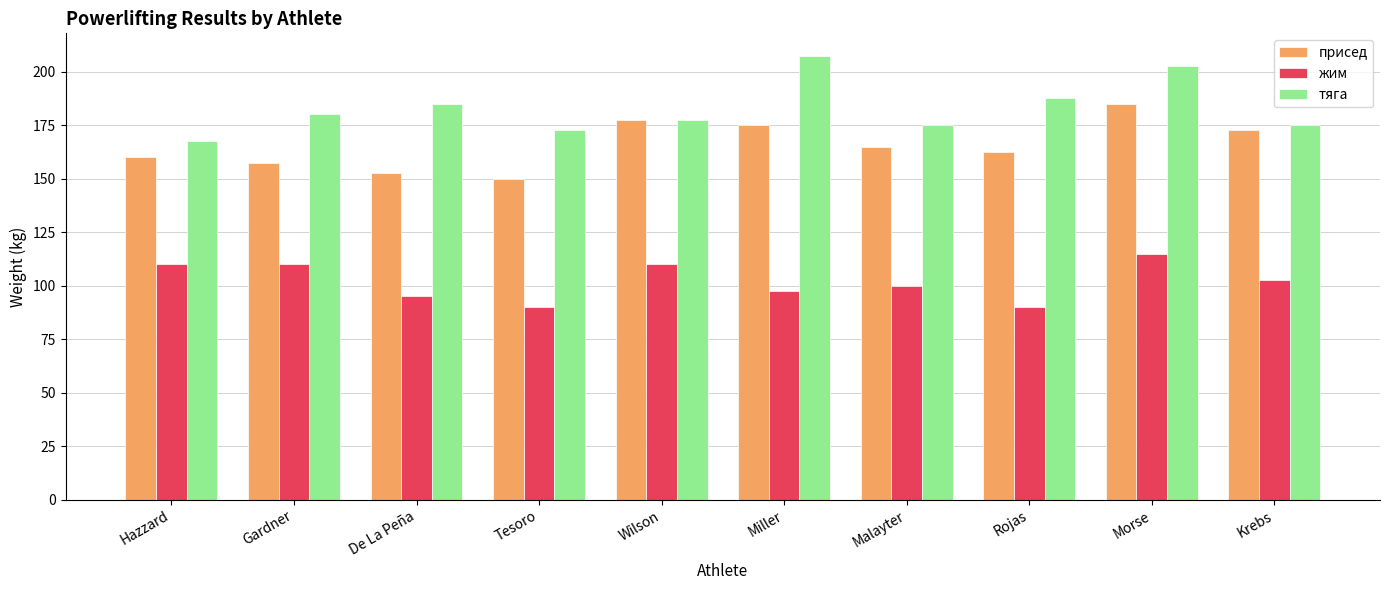

What is the value of the жим bar at the 10th from the left?

102.5